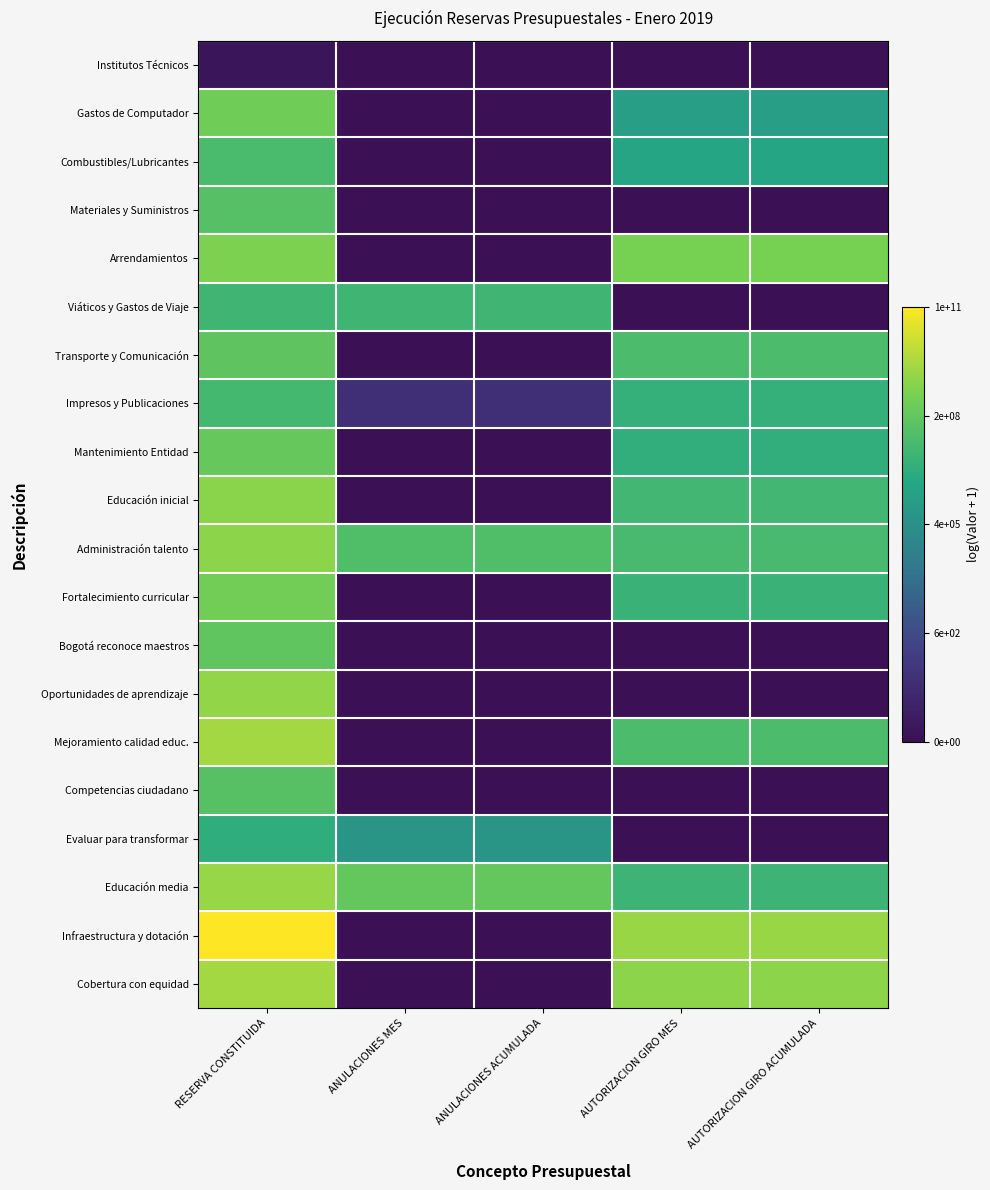

Reading left to right, transcribe all the data shown in this chart.

Institutos Técnicos: RESERVA CONSTITUIDA=0.7	ANULACIONES MES=0.0	ANULACIONES ACUMULADA=0.0	AUTORIZACION GIRO MES=0.0	AUTORIZACION GIRO ACUMULADA=0.0
Gastos de Computador: RESERVA CONSTITUIDA=20.0	ANULACIONES MES=0.0	ANULACIONES ACUMULADA=0.0	AUTORIZACION GIRO MES=14.3	AUTORIZACION GIRO ACUMULADA=14.3
Combustibles/Lubricantes: RESERVA CONSTITUIDA=17.6	ANULACIONES MES=0.0	ANULACIONES ACUMULADA=0.0	AUTORIZACION GIRO MES=15.0	AUTORIZACION GIRO ACUMULADA=15.0
Materiales y Suministros: RESERVA CONSTITUIDA=18.4	ANULACIONES MES=0.0	ANULACIONES ACUMULADA=0.0	AUTORIZACION GIRO MES=0.0	AUTORIZACION GIRO ACUMULADA=0.0
Arrendamientos: RESERVA CONSTITUIDA=20.7	ANULACIONES MES=0.0	ANULACIONES ACUMULADA=0.0	AUTORIZACION GIRO MES=20.4	AUTORIZACION GIRO ACUMULADA=20.4
Viáticos y Gastos de Viaje: RESERVA CONSTITUIDA=17.1	ANULACIONES MES=17.1	ANULACIONES ACUMULADA=17.1	AUTORIZACION GIRO MES=0.0	AUTORIZACION GIRO ACUMULADA=0.0
Transporte y Comunicación: RESERVA CONSTITUIDA=19.0	ANULACIONES MES=0.0	ANULACIONES ACUMULADA=0.0	AUTORIZACION GIRO MES=17.8	AUTORIZACION GIRO ACUMULADA=17.8
Impresos y Publicaciones: RESERVA CONSTITUIDA=17.4	ANULACIONES MES=3.7	ANULACIONES ACUMULADA=3.7	AUTORIZACION GIRO MES=16.3	AUTORIZACION GIRO ACUMULADA=16.3
Mantenimiento Entidad: RESERVA CONSTITUIDA=19.4	ANULACIONES MES=0.0	ANULACIONES ACUMULADA=0.0	AUTORIZACION GIRO MES=16.2	AUTORIZACION GIRO ACUMULADA=16.2
Educación inicial: RESERVA CONSTITUIDA=21.2	ANULACIONES MES=0.0	ANULACIONES ACUMULADA=0.0	AUTORIZACION GIRO MES=17.2	AUTORIZACION GIRO ACUMULADA=17.2
Administración talento: RESERVA CONSTITUIDA=21.3	ANULACIONES MES=18.1	ANULACIONES ACUMULADA=18.1	AUTORIZACION GIRO MES=17.5	AUTORIZACION GIRO ACUMULADA=17.5
Fortalecimiento curricular: RESERVA CONSTITUIDA=20.1	ANULACIONES MES=0.0	ANULACIONES ACUMULADA=0.0	AUTORIZACION GIRO MES=16.6	AUTORIZACION GIRO ACUMULADA=16.6
Bogotá reconoce maestros: RESERVA CONSTITUIDA=19.1	ANULACIONES MES=0.0	ANULACIONES ACUMULADA=0.0	AUTORIZACION GIRO MES=0.0	AUTORIZACION GIRO ACUMULADA=0.0
Oportunidades de aprendizaje: RESERVA CONSTITUIDA=21.5	ANULACIONES MES=0.0	ANULACIONES ACUMULADA=0.0	AUTORIZACION GIRO MES=0.0	AUTORIZACION GIRO ACUMULADA=0.0
Mejoramiento calidad educ.: RESERVA CONSTITUIDA=22.2	ANULACIONES MES=0.0	ANULACIONES ACUMULADA=0.0	AUTORIZACION GIRO MES=17.8	AUTORIZACION GIRO ACUMULADA=17.8
Competencias ciudadano: RESERVA CONSTITUIDA=18.5	ANULACIONES MES=0.0	ANULACIONES ACUMULADA=0.0	AUTORIZACION GIRO MES=0.0	AUTORIZACION GIRO ACUMULADA=0.0
Evaluar para transformar: RESERVA CONSTITUIDA=16.1	ANULACIONES MES=13.4	ANULACIONES ACUMULADA=13.4	AUTORIZACION GIRO MES=0.0	AUTORIZACION GIRO ACUMULADA=0.0
Educación media: RESERVA CONSTITUIDA=21.7	ANULACIONES MES=19.3	ANULACIONES ACUMULADA=19.3	AUTORIZACION GIRO MES=16.9	AUTORIZACION GIRO ACUMULADA=16.9
Infraestructura y dotación: RESERVA CONSTITUIDA=25.7	ANULACIONES MES=0.0	ANULACIONES ACUMULADA=0.0	AUTORIZACION GIRO MES=21.8	AUTORIZACION GIRO ACUMULADA=21.8
Cobertura con equidad: RESERVA CONSTITUIDA=22.2	ANULACIONES MES=0.0	ANULACIONES ACUMULADA=0.0	AUTORIZACION GIRO MES=21.3	AUTORIZACION GIRO ACUMULADA=21.3